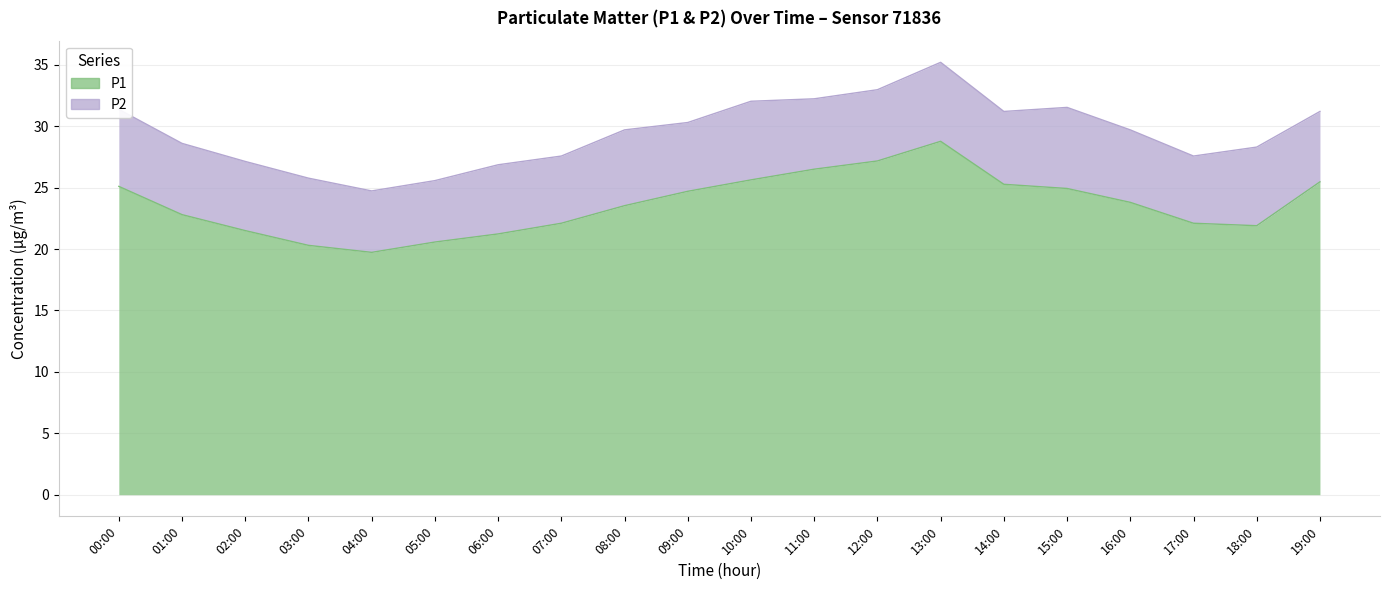

Which has a higher value, 17:00 or 01:00?

01:00